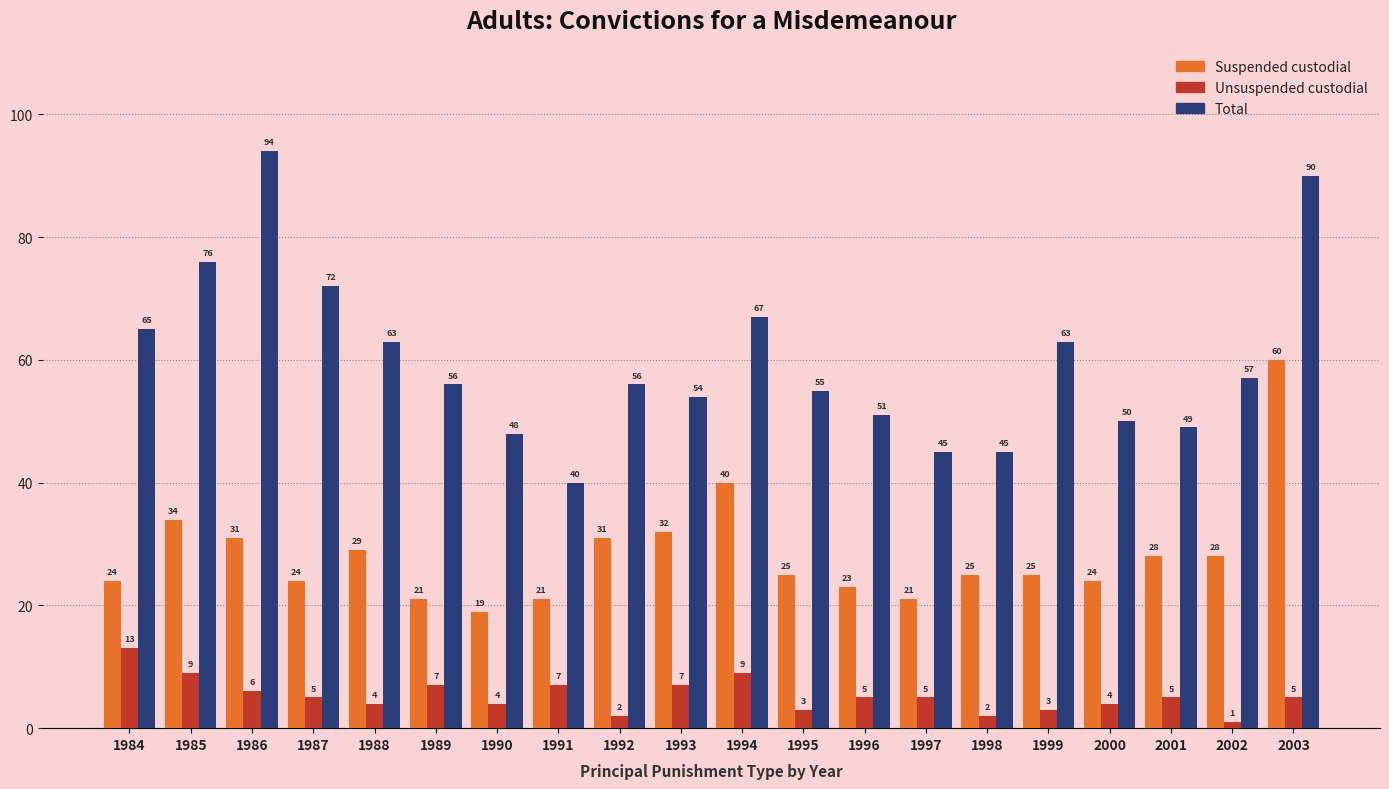

Reading left to right, what are all the values shown in this chart?

Suspended custodial: 1984=24	1985=34	1986=31	1987=24	1988=29	1989=21	1990=19	1991=21	1992=31	1993=32	1994=40	1995=25	1996=23	1997=21	1998=25	1999=25	2000=24	2001=28	2002=28	2003=60
Unsuspended custodial: 1984=13	1985=9	1986=6	1987=5	1988=4	1989=7	1990=4	1991=7	1992=2	1993=7	1994=9	1995=3	1996=5	1997=5	1998=2	1999=3	2000=4	2001=5	2002=1	2003=5
Total: 1984=65	1985=76	1986=94	1987=72	1988=63	1989=56	1990=48	1991=40	1992=56	1993=54	1994=67	1995=55	1996=51	1997=45	1998=45	1999=63	2000=50	2001=49	2002=57	2003=90